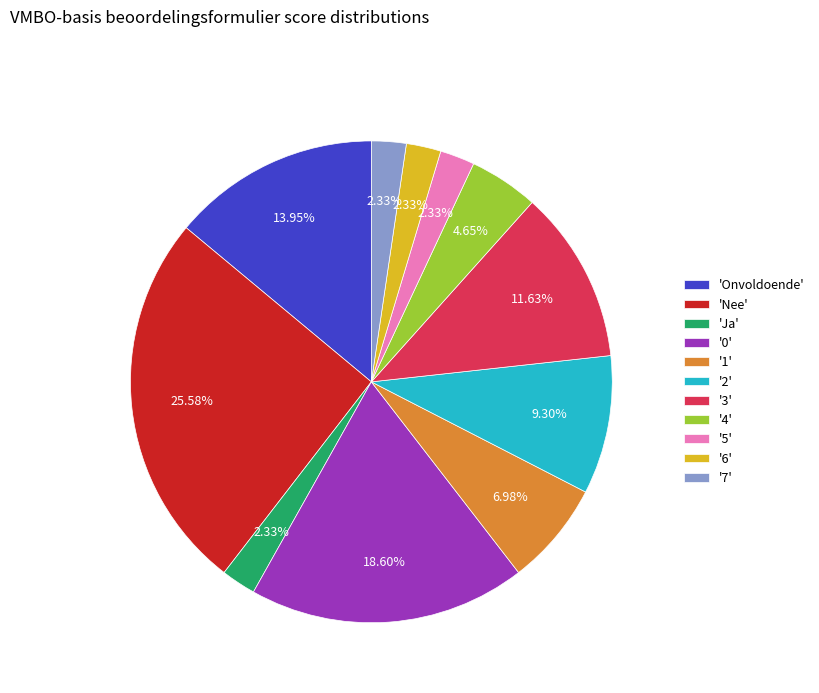

Is there any slice that represents more than half of the pie?

No